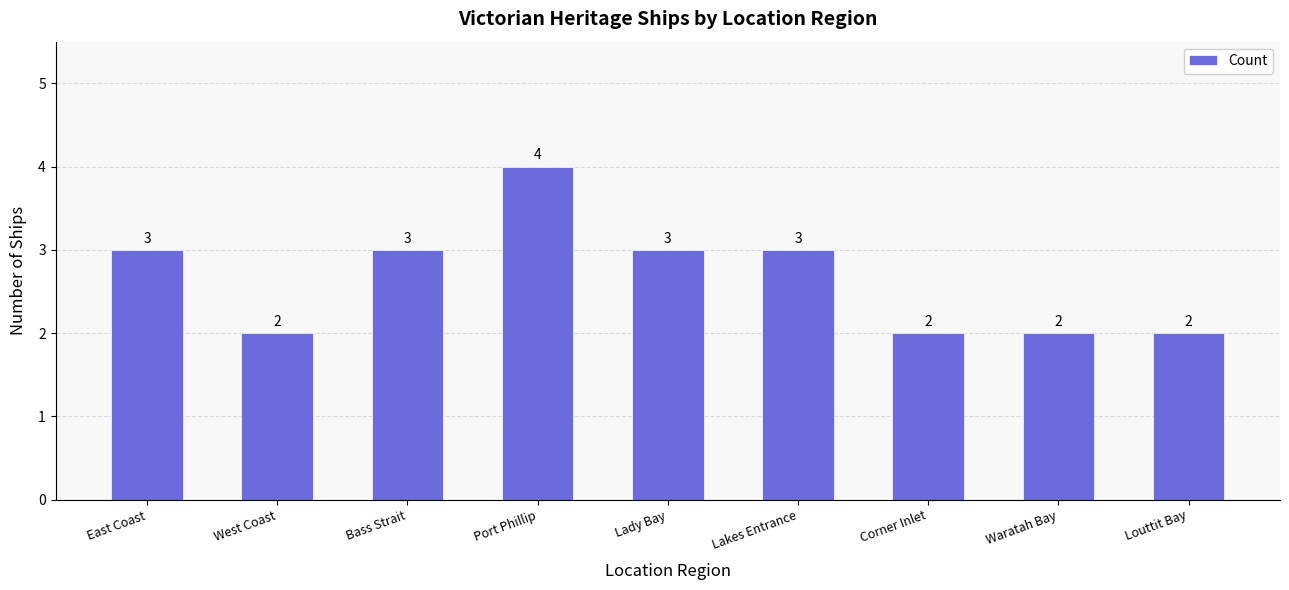

True or false: the data shows 2 at West Coast.

True